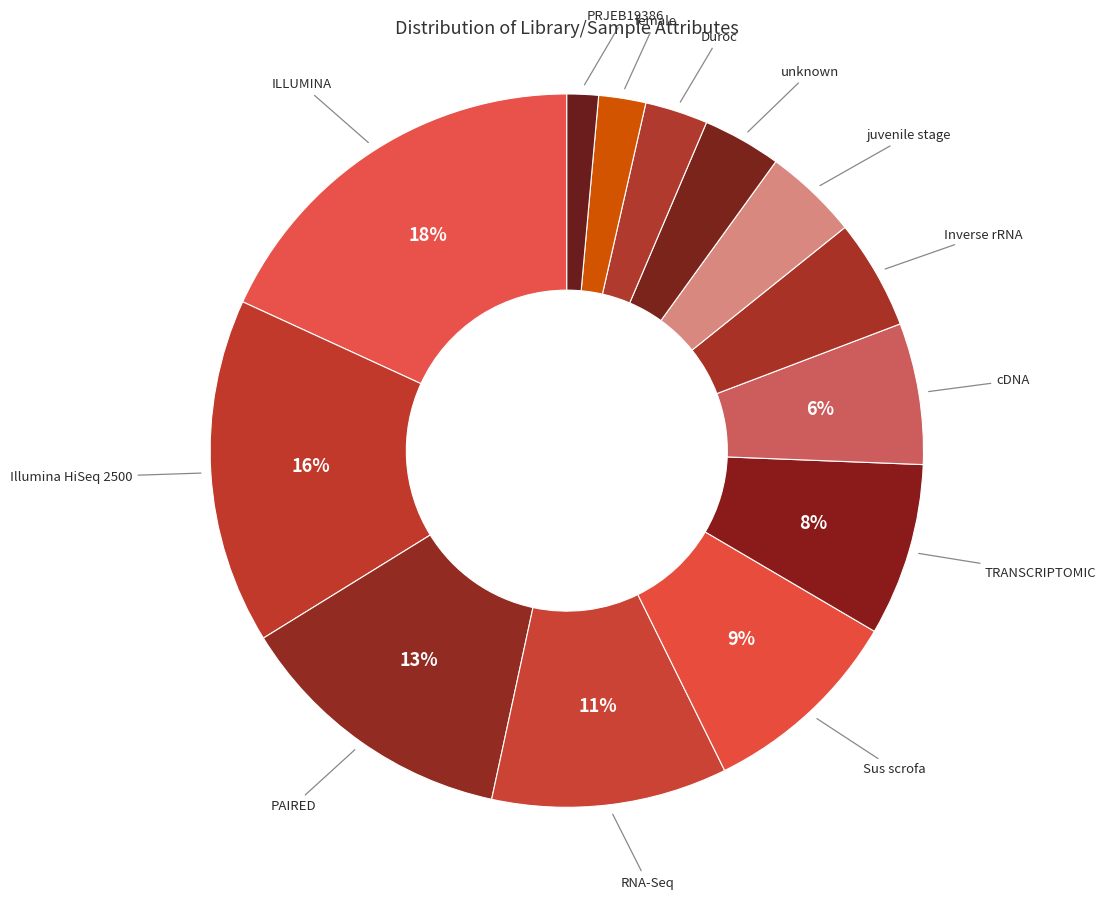

How many slices are in this pie chart?

13